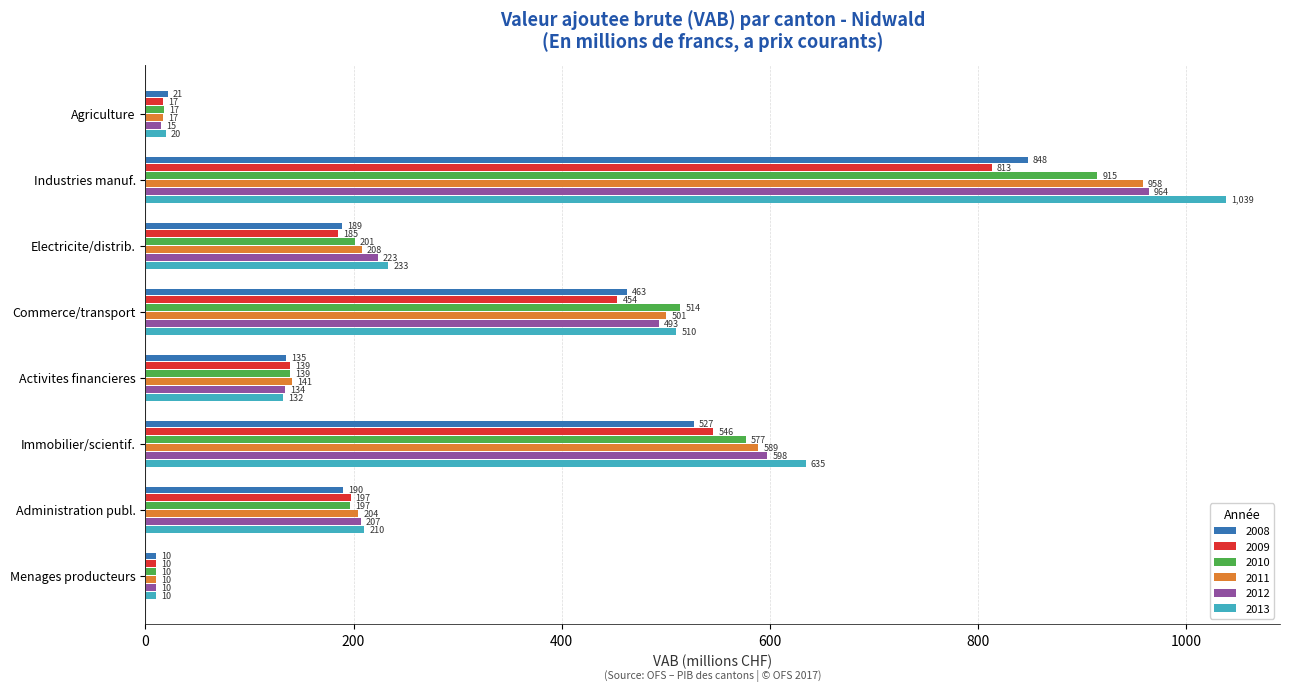

The 2011 series shows 140.9 at Activites financieres. True or false?

True